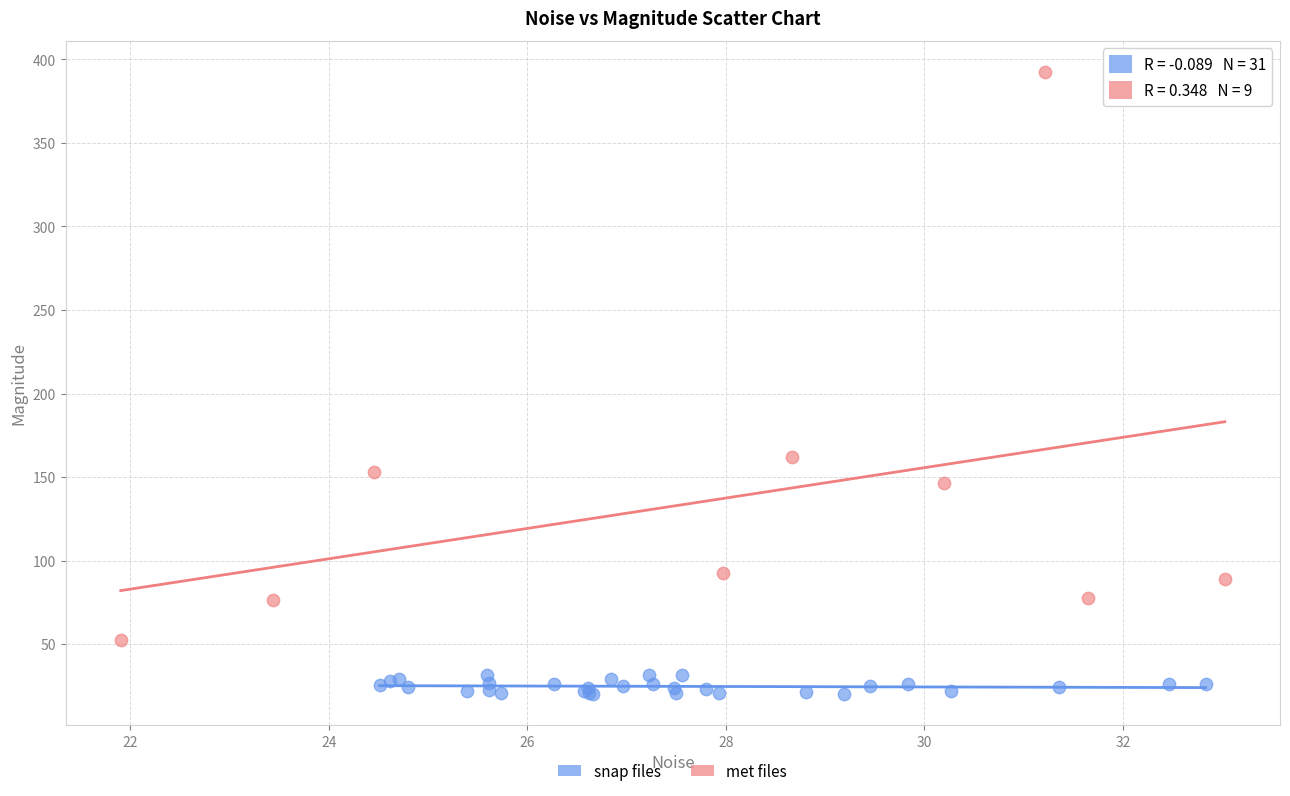

Which series reaches the maximum Y coordinate?

met files